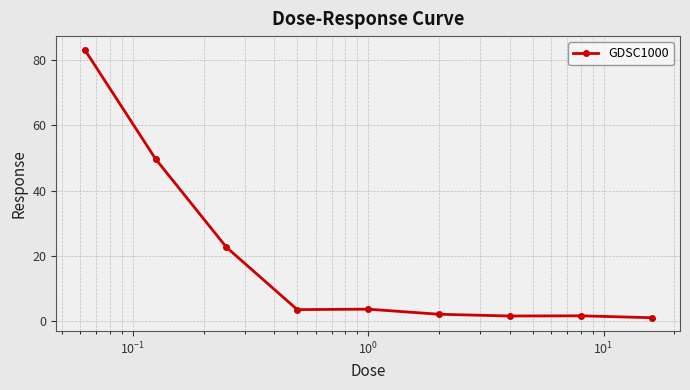

What is the greatest value displayed?

83.3